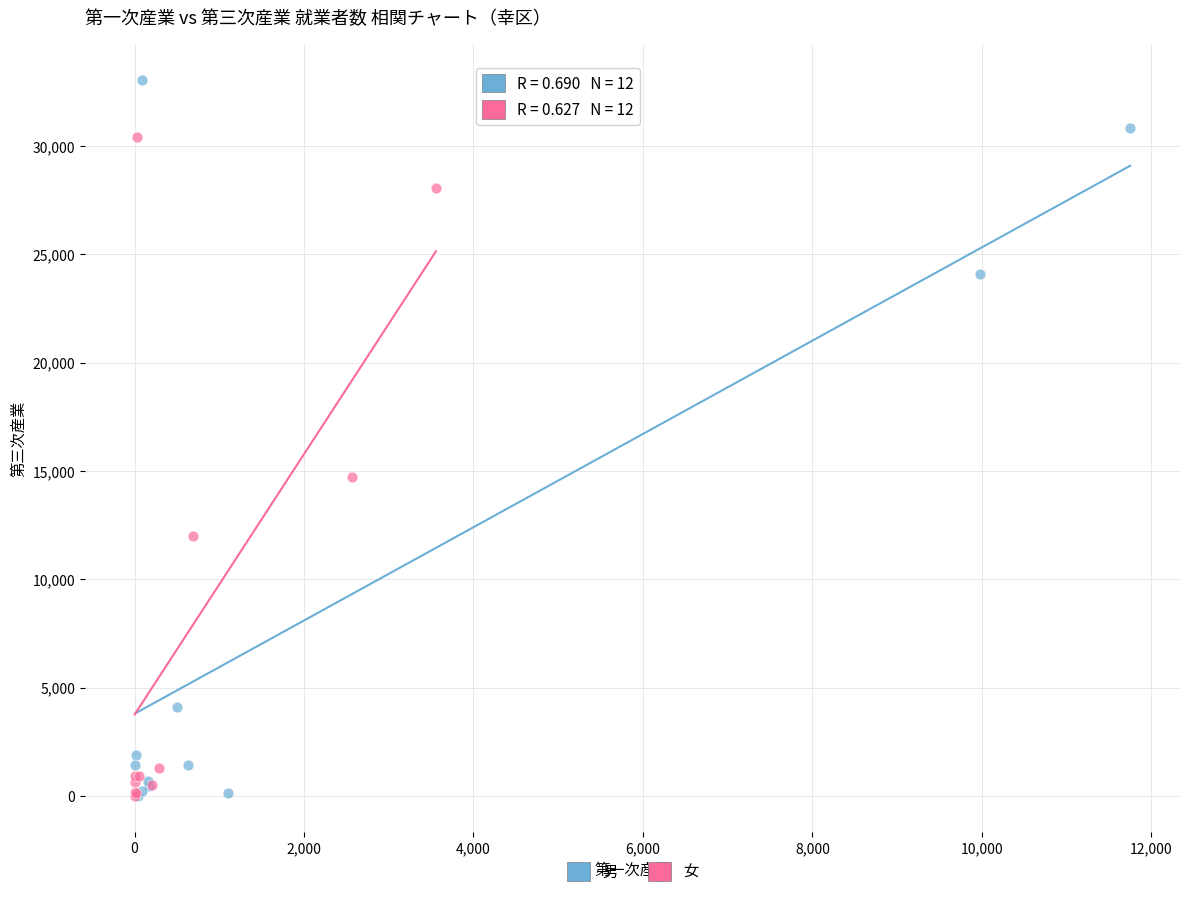

Which series has the largest Y range (max minus min)?

男